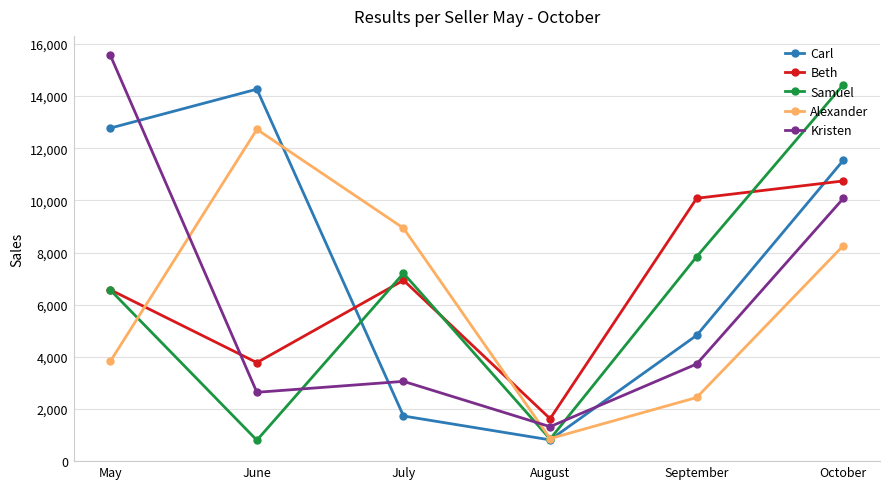

At which category does Kristen reach its first local valley?

June